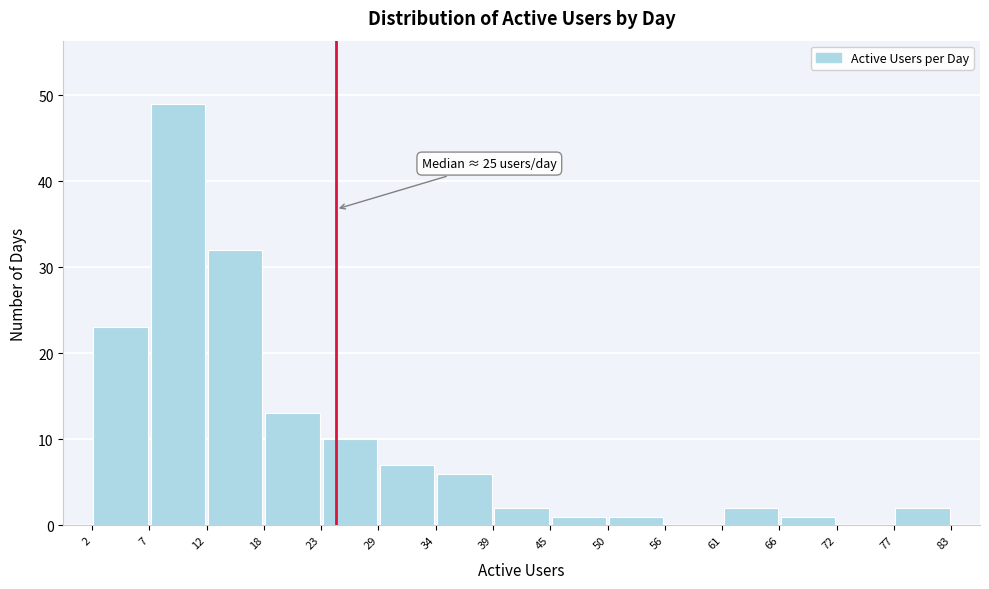

Over which range of the x-axis is the bar tallest?

7 to 12